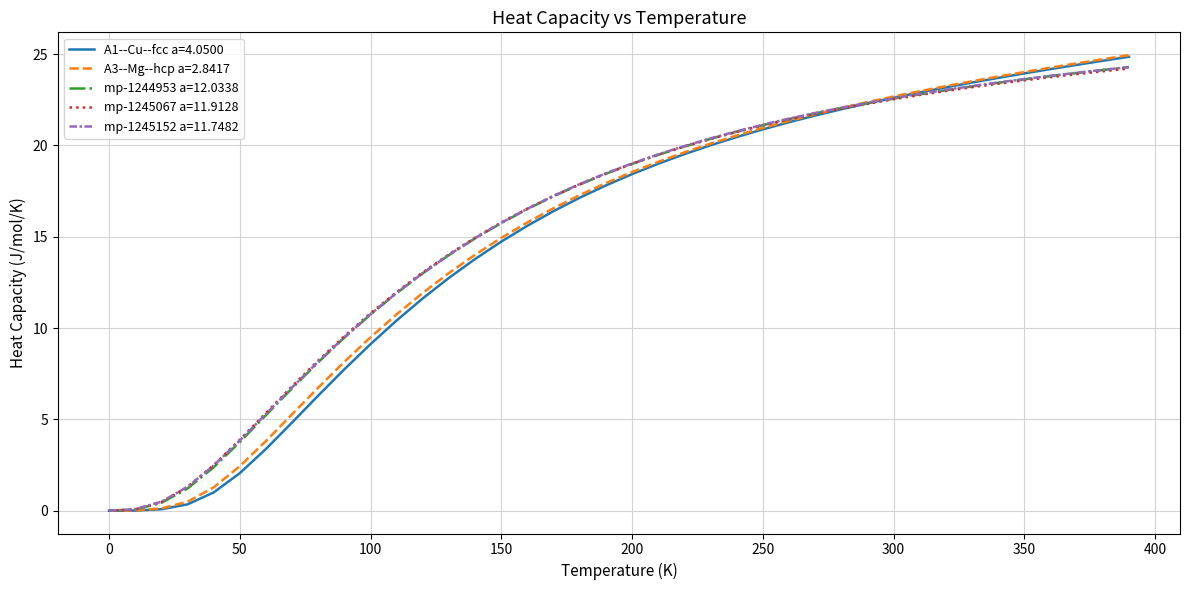

What are all the series names shown in the legend?

A1--Cu--fcc a=4.0500, A3--Mg--hcp a=2.8417, mp-1244953 a=12.0338, mp-1245067 a=11.9128, mp-1245152 a=11.7482